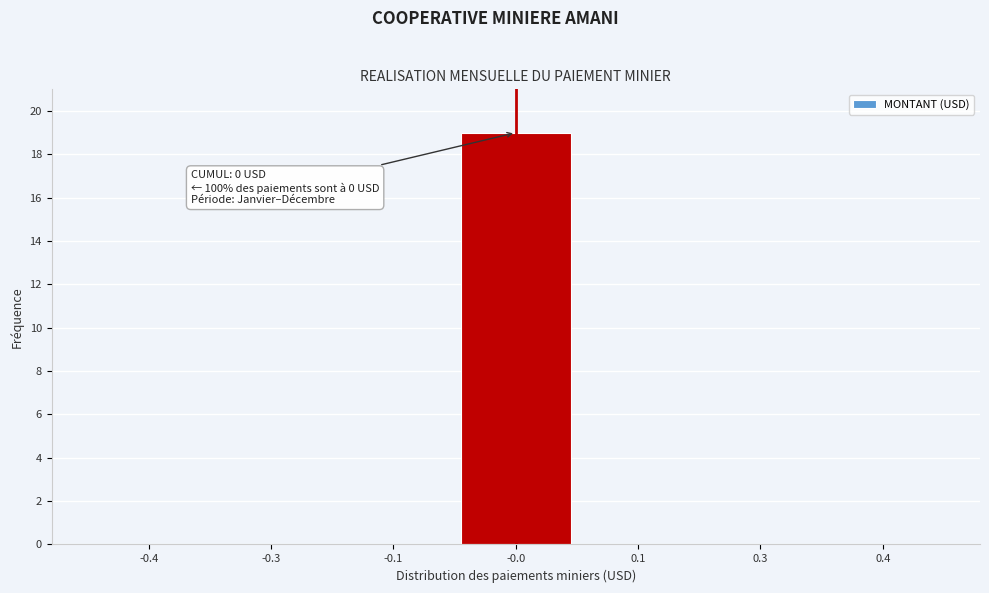

Reading left to right, list all the values displayed in this chart.

-0.4=0	-0.3=0	-0.1=0	-0.0=19	0.1=0	0.3=0	0.4=0